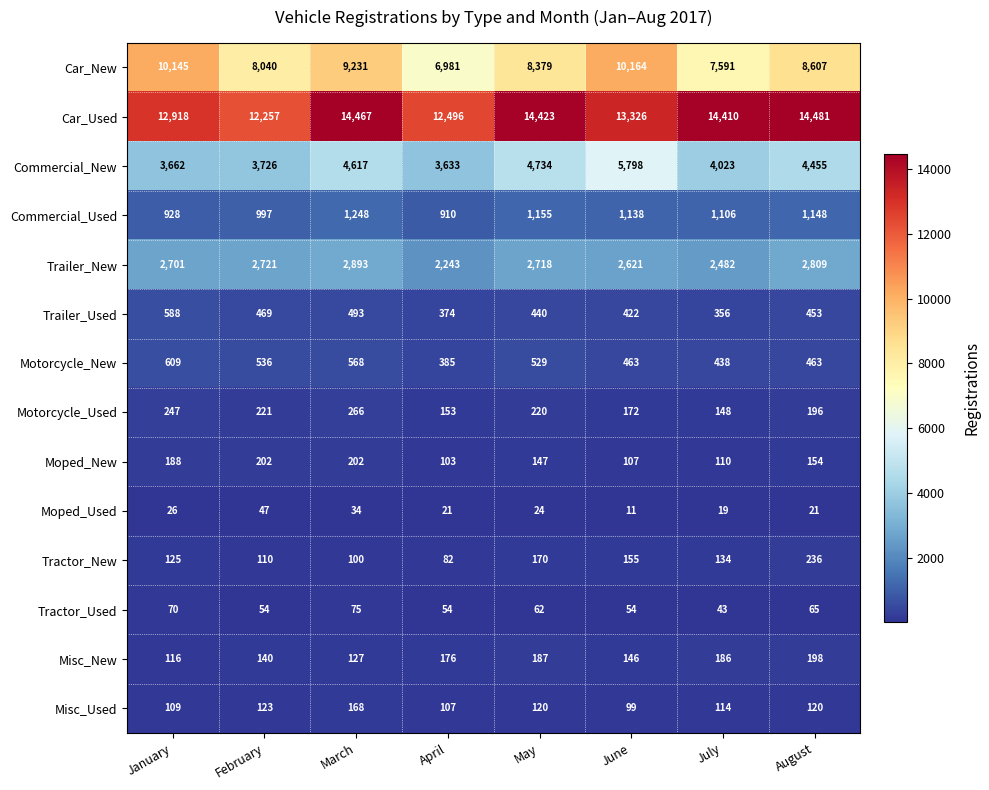

Rank the categories by Car_New value from lowest to highest.

April, July, February, May, August, March, January, June